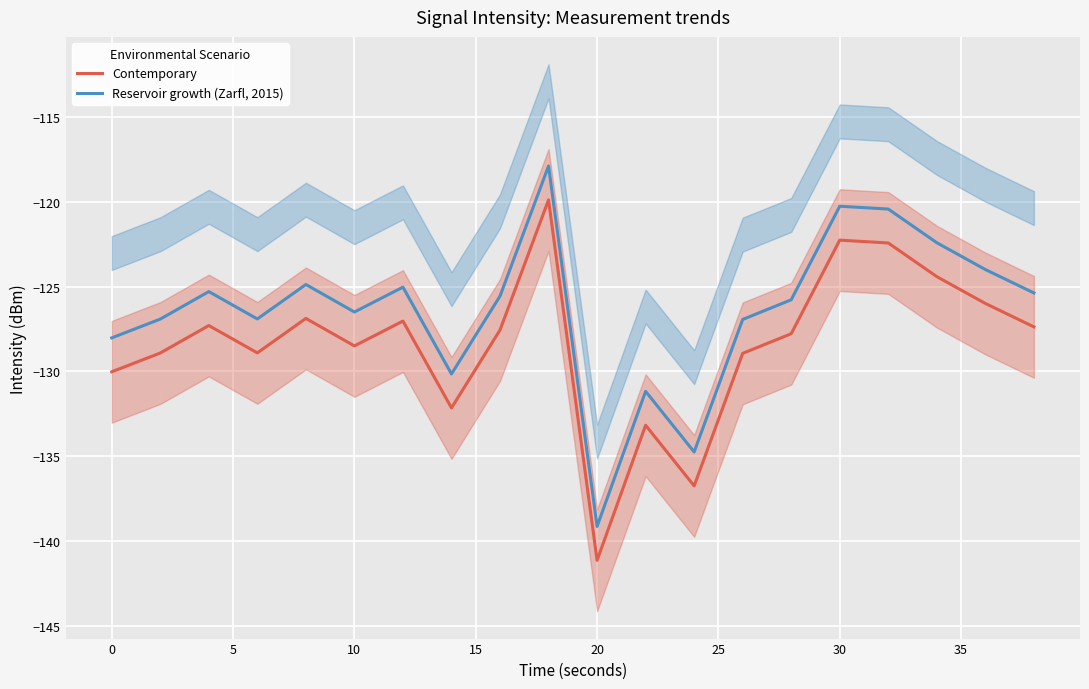

At how many categories does at least one series exceed -125?

6